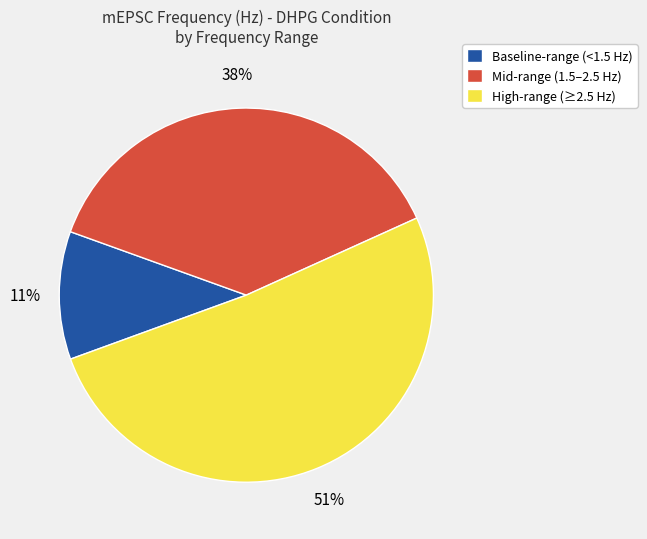

Does any single category account for the majority?

Yes